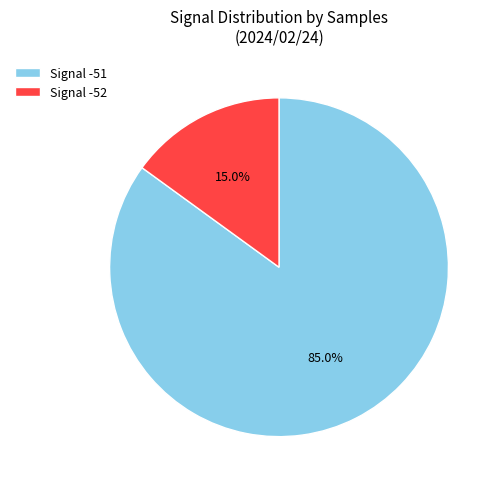

Which slice is the smallest?

Signal -52